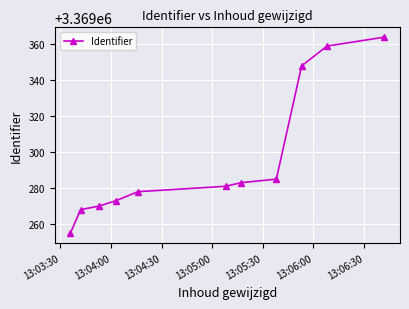

What is the value of the 7th point from the left?

3369283